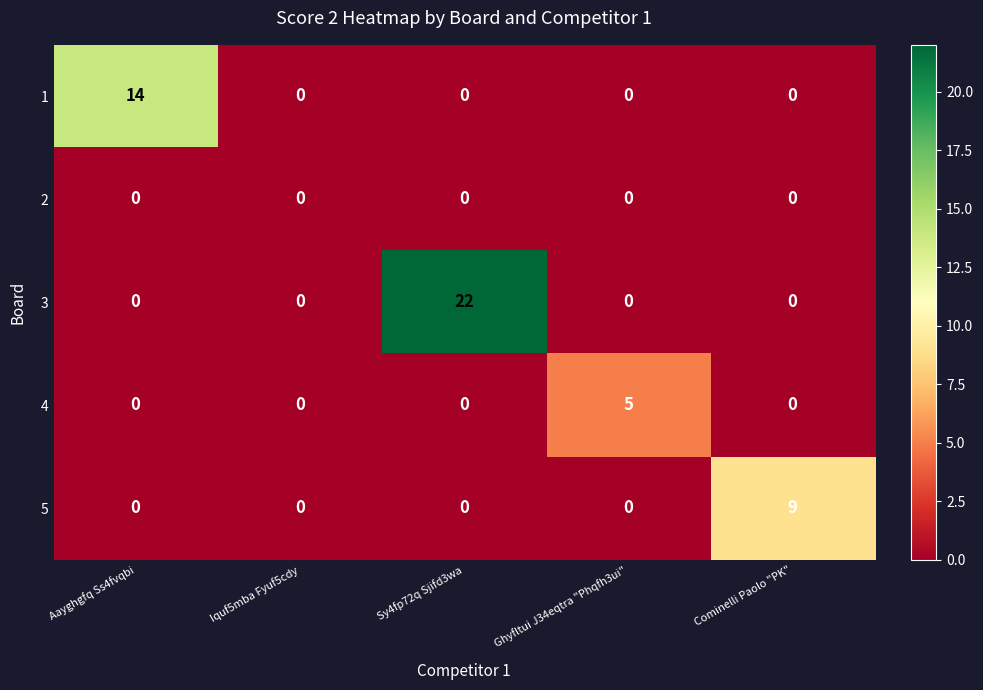

Rank the series by their maximum value, from highest to lowest.

3, 1, 5, 4, 2